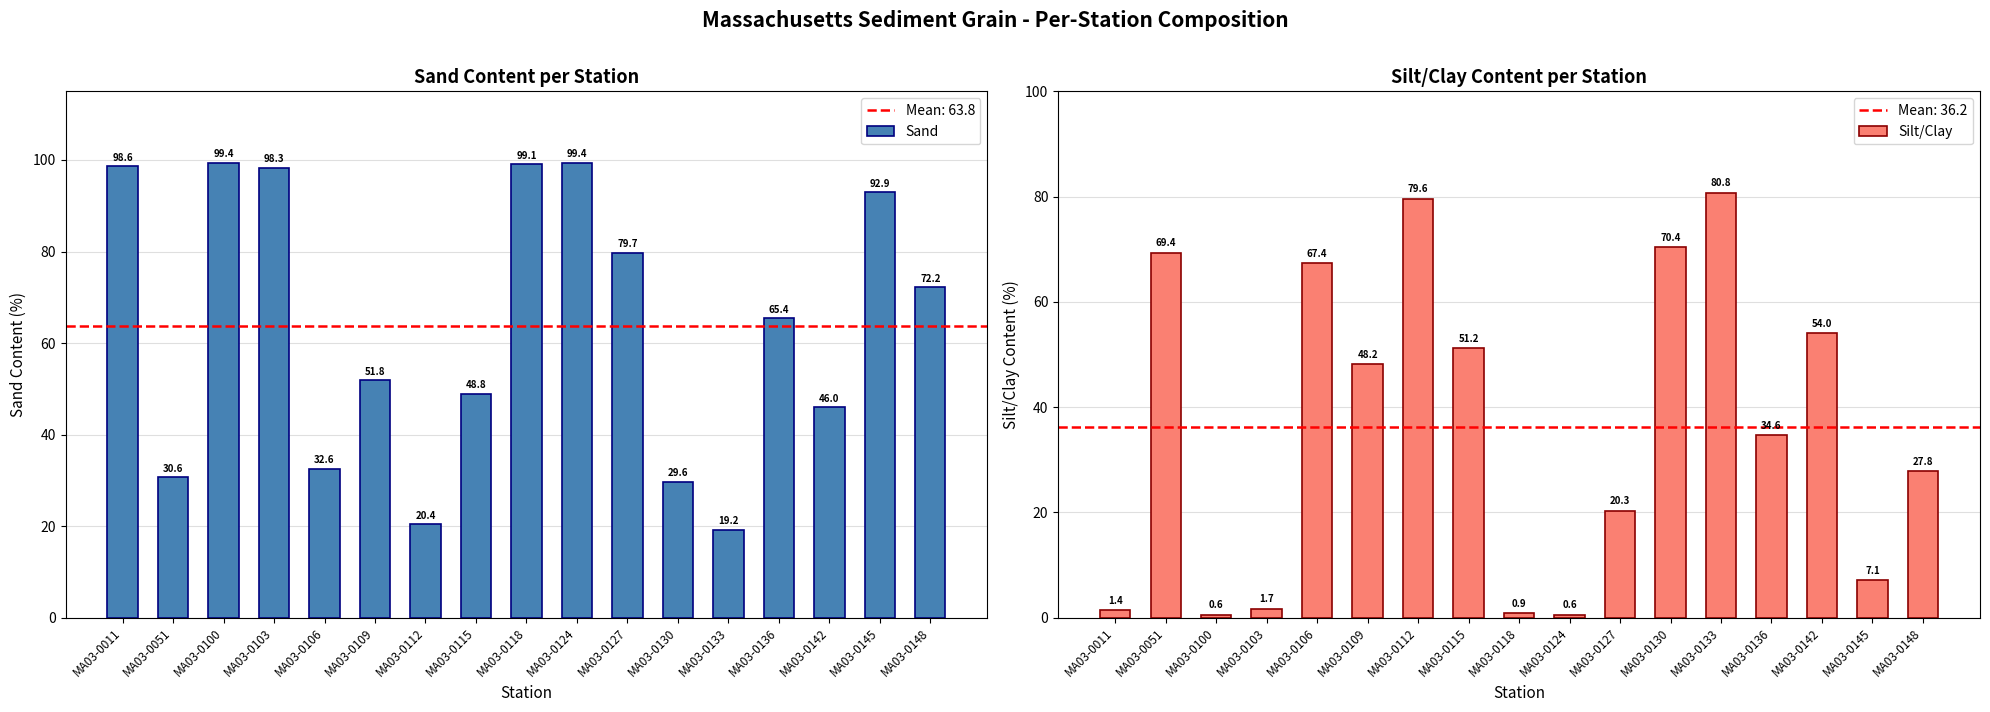

Reading left to right, extract all data points from this chart.

Sand: MA03-0011=98.6	MA03-0051=30.6	MA03-0100=99.4	MA03-0103=98.3	MA03-0106=32.6	MA03-0109=51.8	MA03-0112=20.4	MA03-0115=48.8	MA03-0118=99.1	MA03-0124=99.4	MA03-0127=79.7	MA03-0130=29.6	MA03-0133=19.2	MA03-0136=65.4	MA03-0142=46.0	MA03-0145=92.9	MA03-0148=72.2
Silt/Clay: MA03-0011=1.4	MA03-0051=69.4	MA03-0100=0.6	MA03-0103=1.7	MA03-0106=67.4	MA03-0109=48.2	MA03-0112=79.6	MA03-0115=51.2	MA03-0118=0.9	MA03-0124=0.6	MA03-0127=20.3	MA03-0130=70.4	MA03-0133=80.8	MA03-0136=34.6	MA03-0142=54.0	MA03-0145=7.1	MA03-0148=27.8